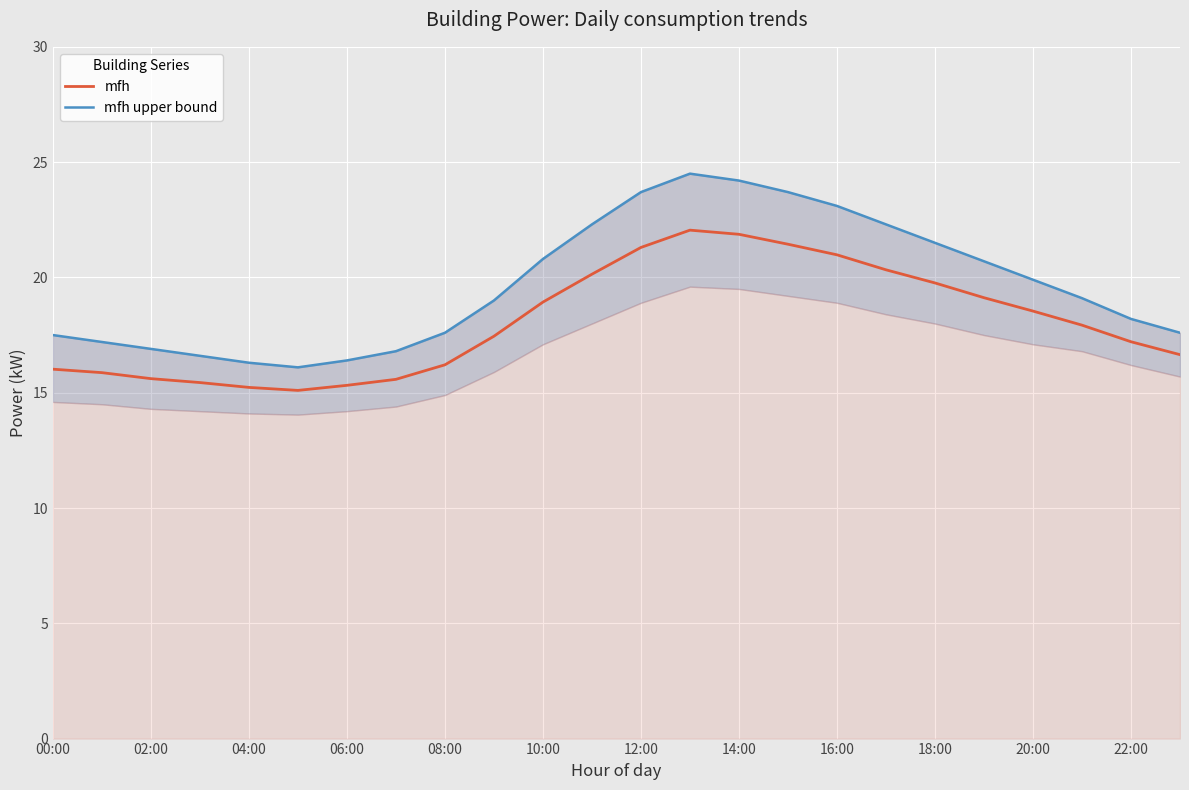

Does the chart display data point markers on the line(s)?

No